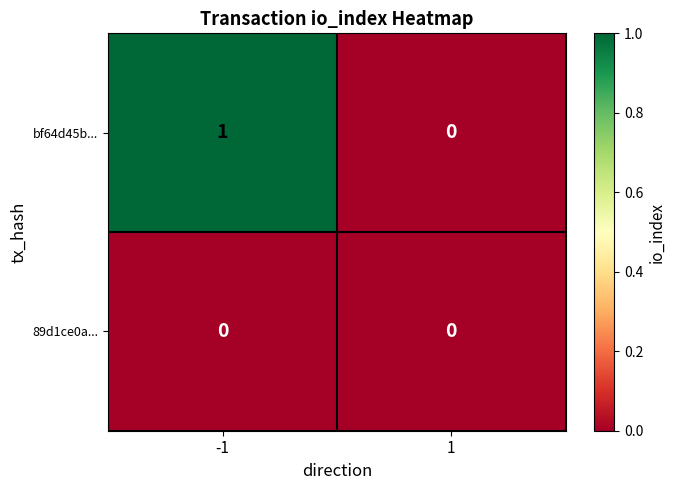

List the labels in order of bf64d45b... value, smallest first.

1, -1